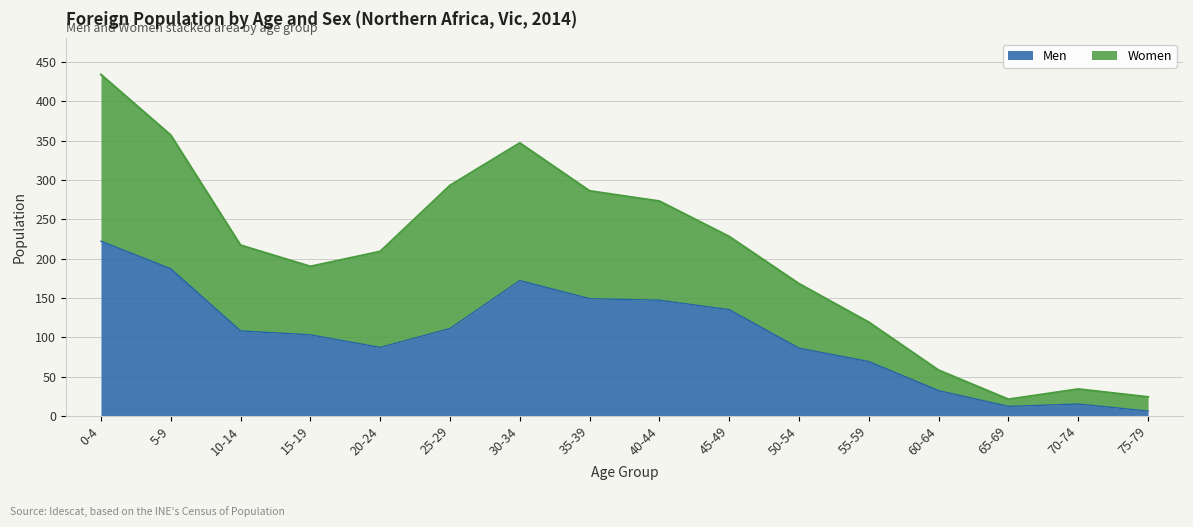

Rank the series by their maximum value, from lowest to highest.

Men, Women